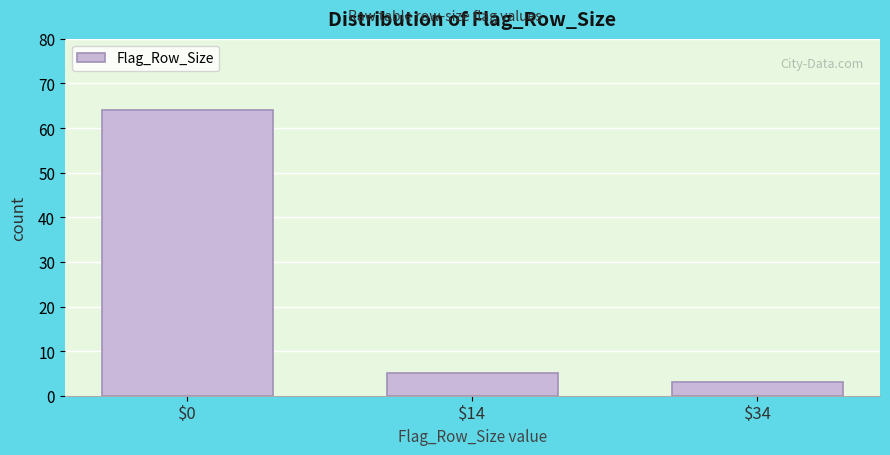

Reading right to left, what are all the values shown in this chart?

3	5	64